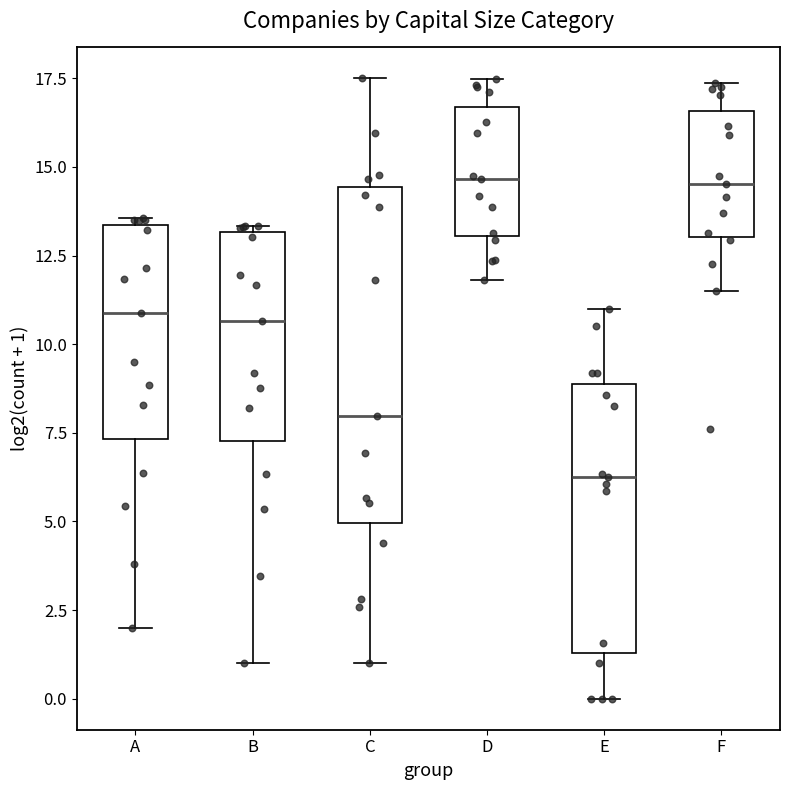

Which box is the tallest, from its lower edge to its upper edge?

C